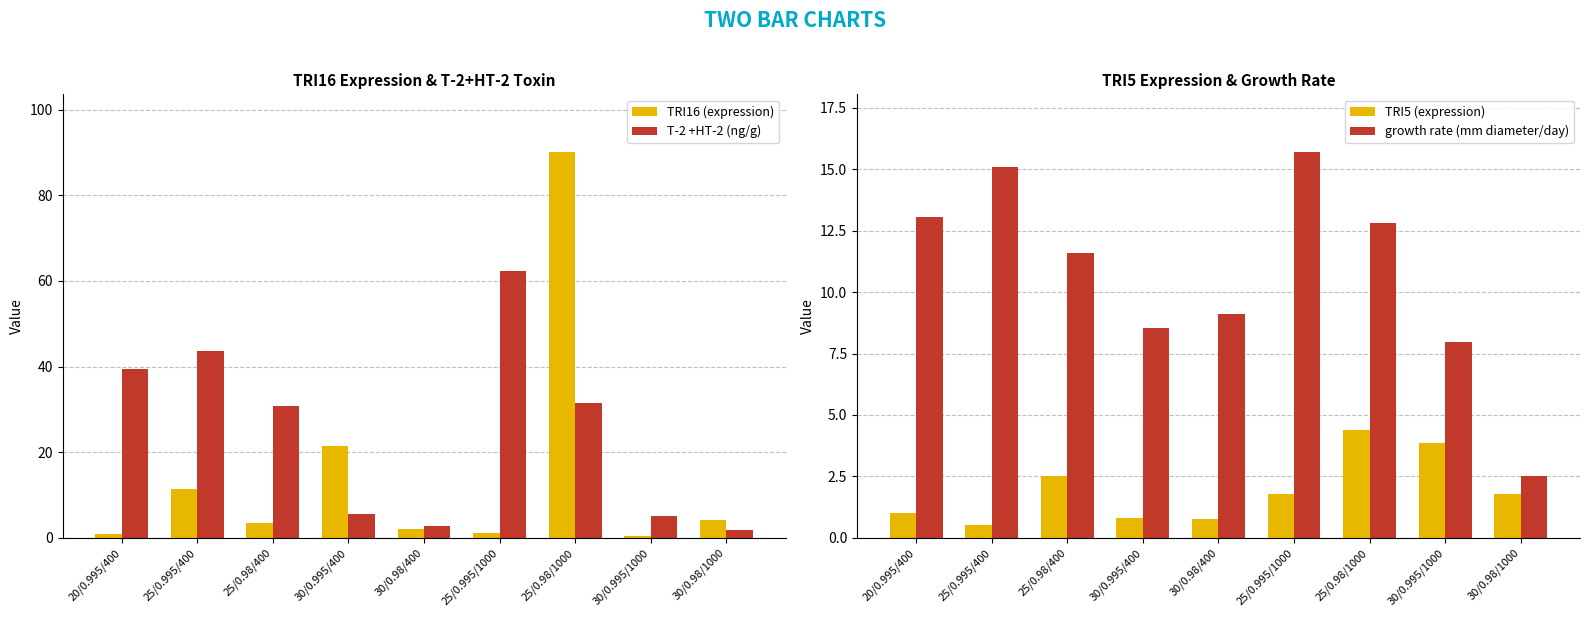

What position from the left is 30/0.98/400?

5